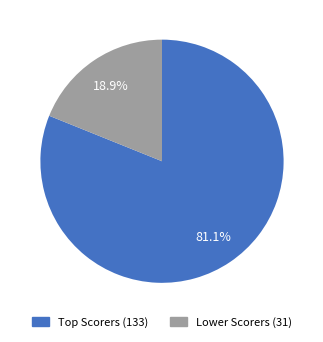

To the nearest percent, what is the average slice percentage?

50%